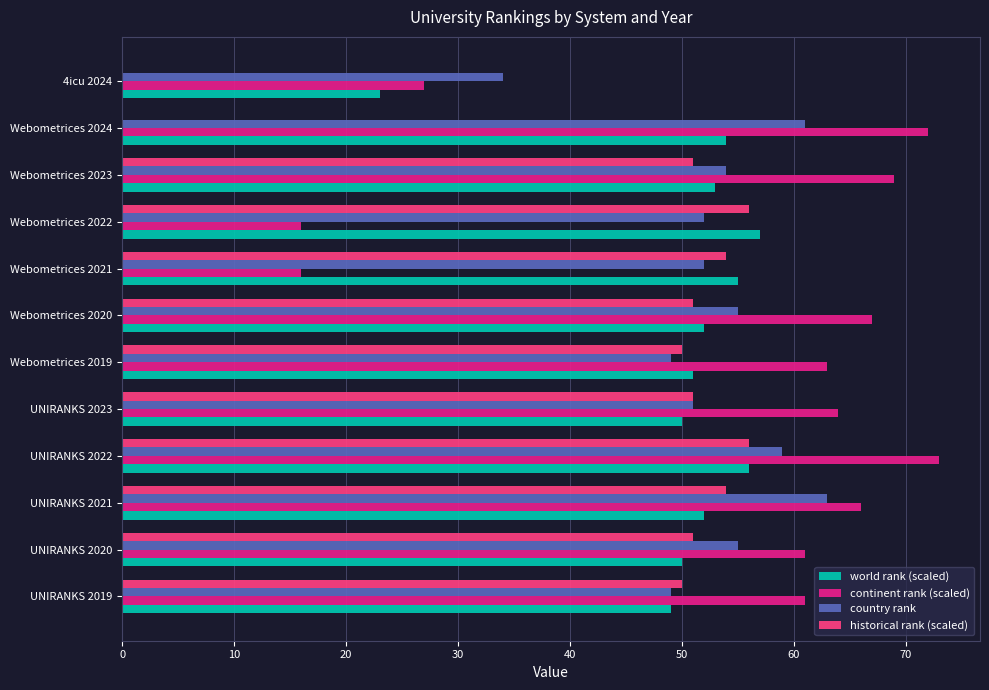

Which series changed the most between Webometrices 2021 and 4icu 2024?

historical rank (scaled)